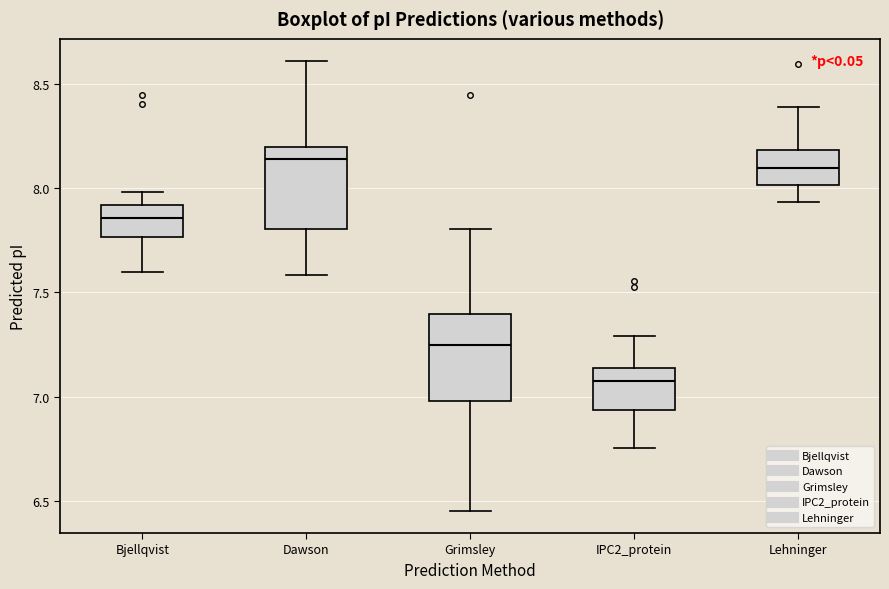

Reading left to right, read every box against the y-axis: the position of its median line, the range the box covers, and the ends of its whiskers. The values are not printed on the chart, so give them approximately, as read against the axis.

Bjellqvist: median 7.85, box 7.75 to 7.90, whiskers 7.60 to 8.00
Dawson: median 8.15, box 7.80 to 8.20, whiskers 7.60 to 8.60
Grimsley: median 7.25, box 7.00 to 7.40, whiskers 6.45 to 7.80
IPC2_protein: median 7.05, box 6.95 to 7.15, whiskers 6.75 to 7.30
Lehninger: median 8.10, box 8.00 to 8.20, whiskers 7.95 to 8.40